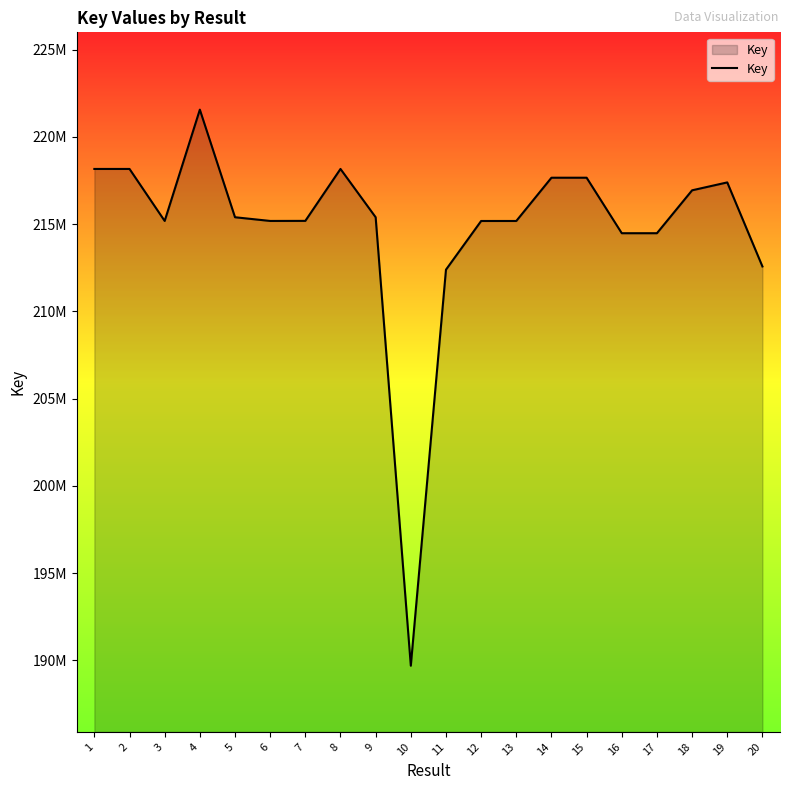

Does the chart display data point markers on the line(s)?

No